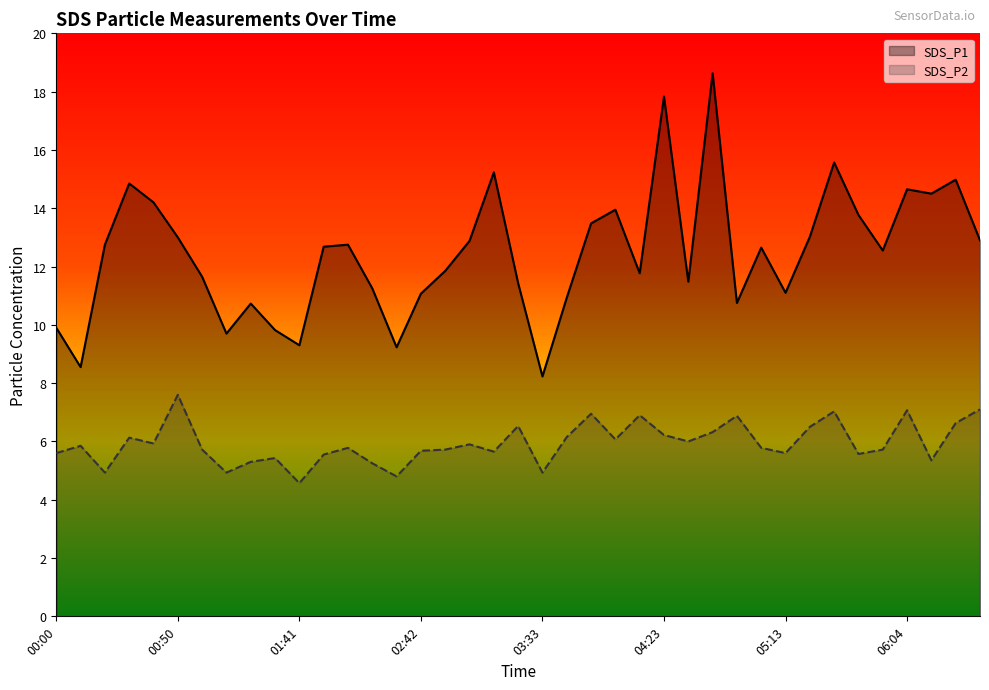

Which category has the highest value in the SDS_P2 series?

00:50